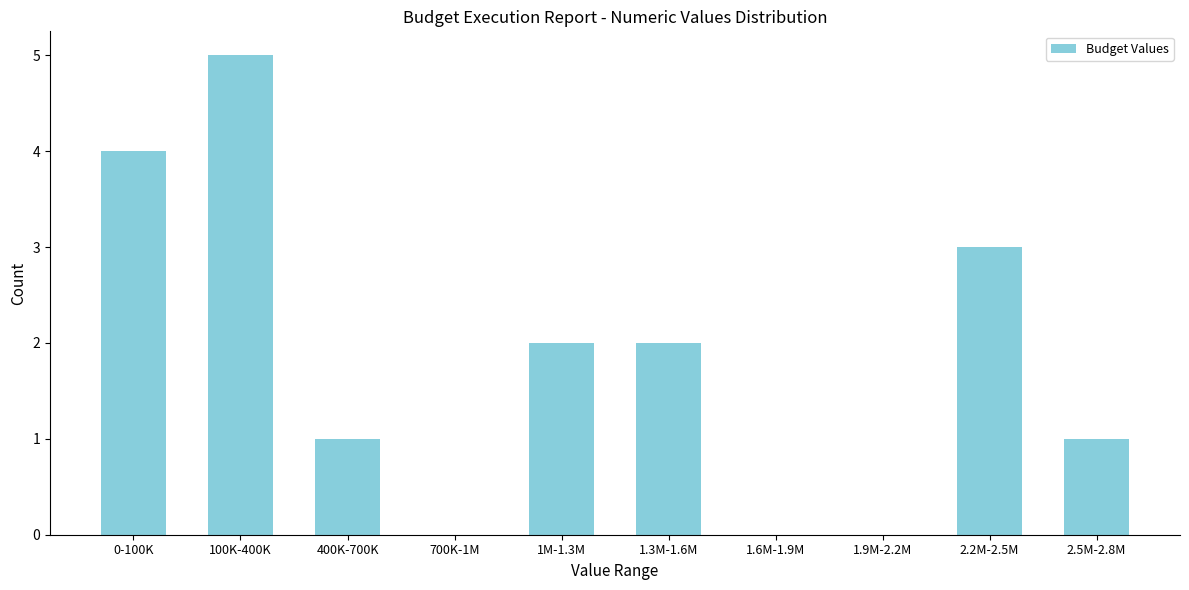

Reading left to right, extract all data points from this chart.

0-100K=4	100K-400K=5	400K-700K=1	700K-1M=0	1M-1.3M=2	1.3M-1.6M=2	1.6M-1.9M=0	1.9M-2.2M=0	2.2M-2.5M=3	2.5M-2.8M=1